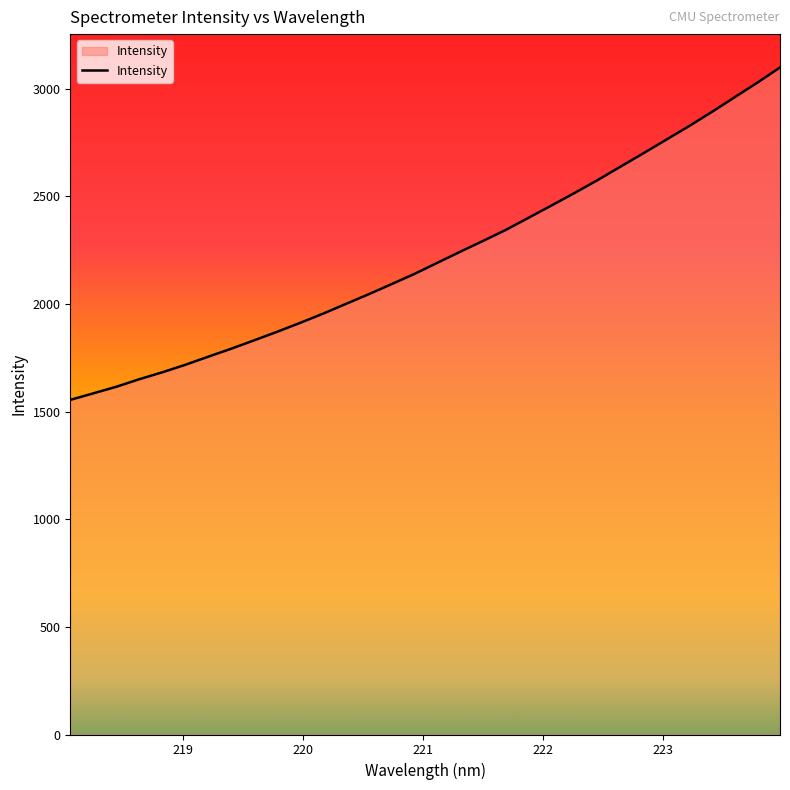

Does the chart have visible grid lines?

No